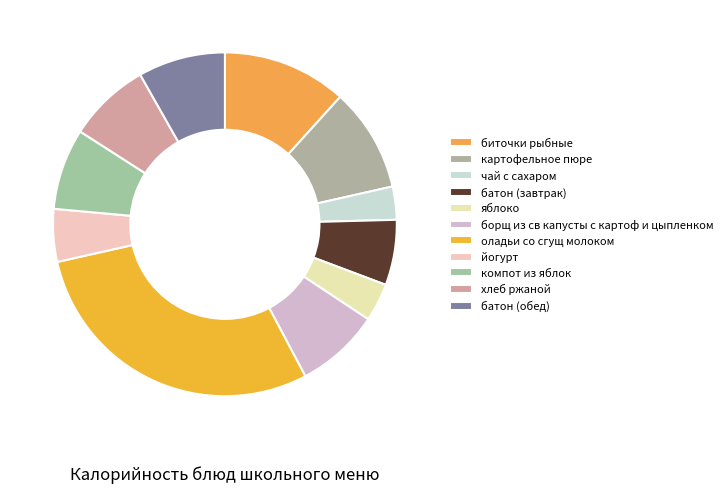

What is the change in value from йогурт to компот из яблок?

+44.8